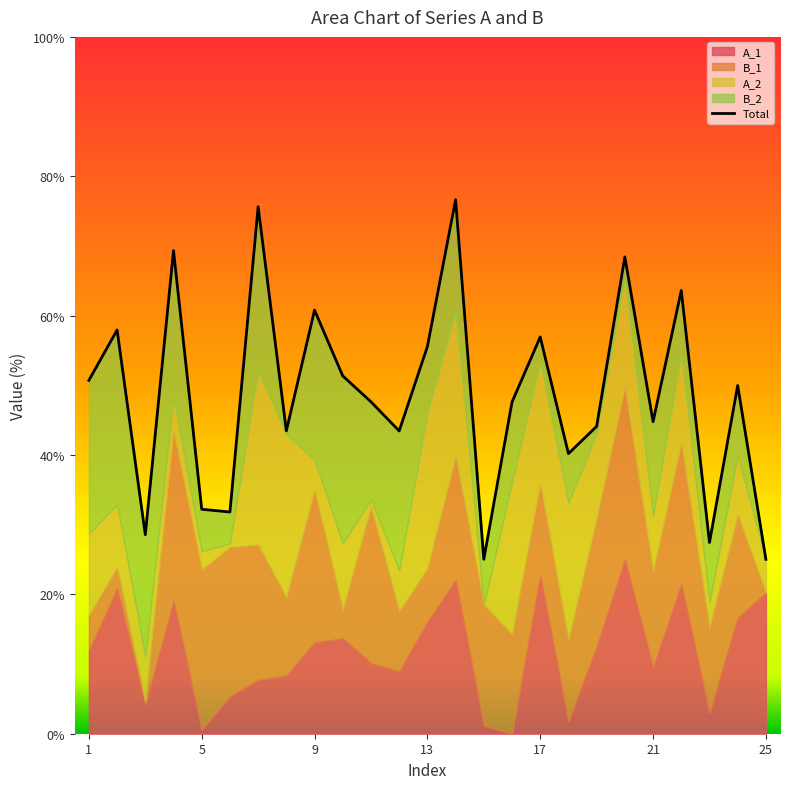

The chart shows a value of 47.6 at 21. True or false?

False